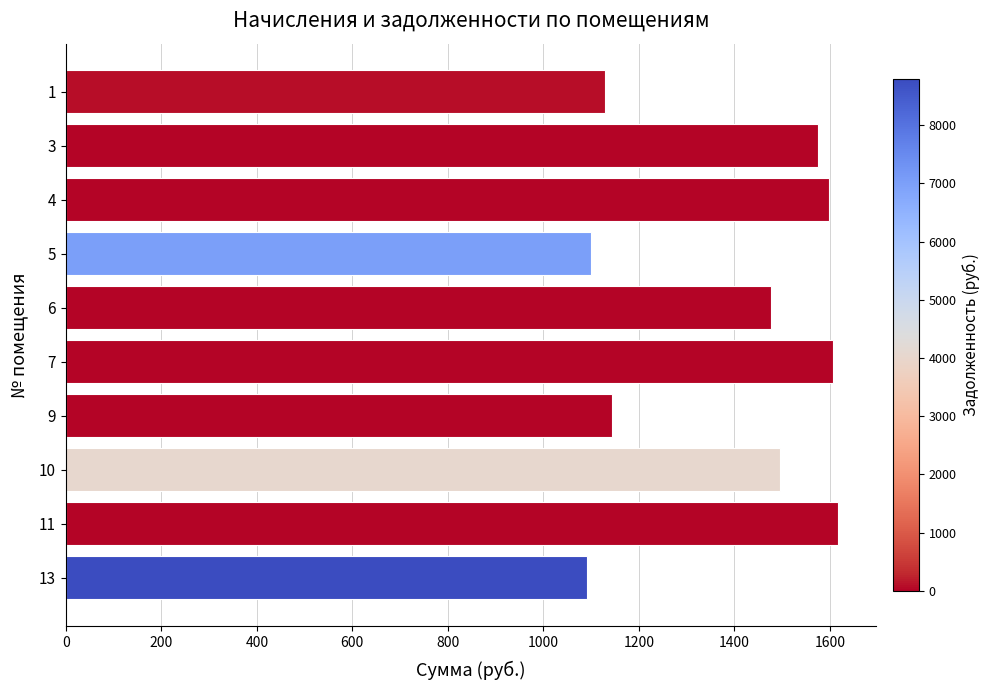

Approximately how many times larger is the value at 4 compared to 1?

1.4